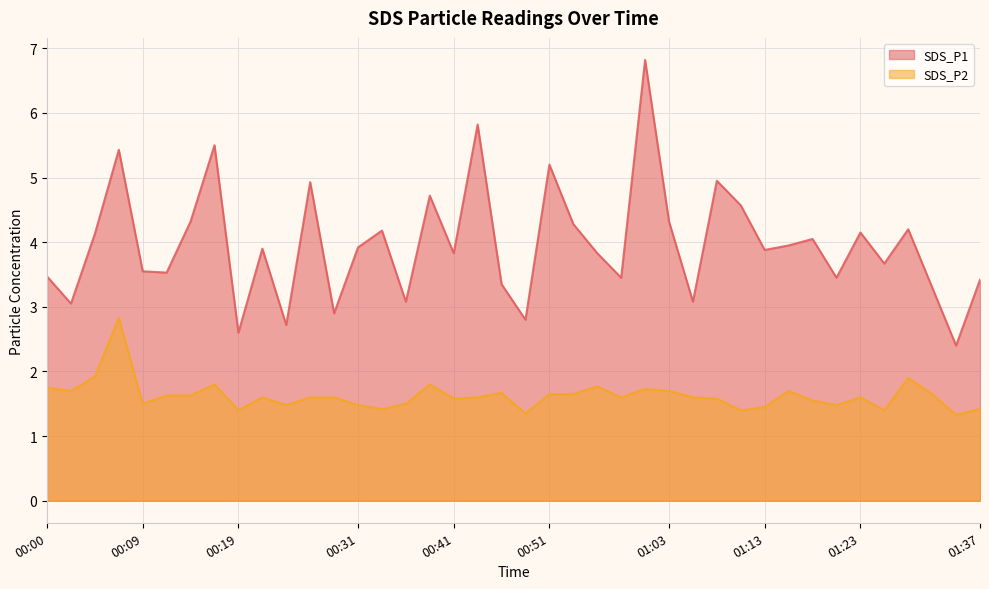

At which category is the sum across all series the highest?

01:01